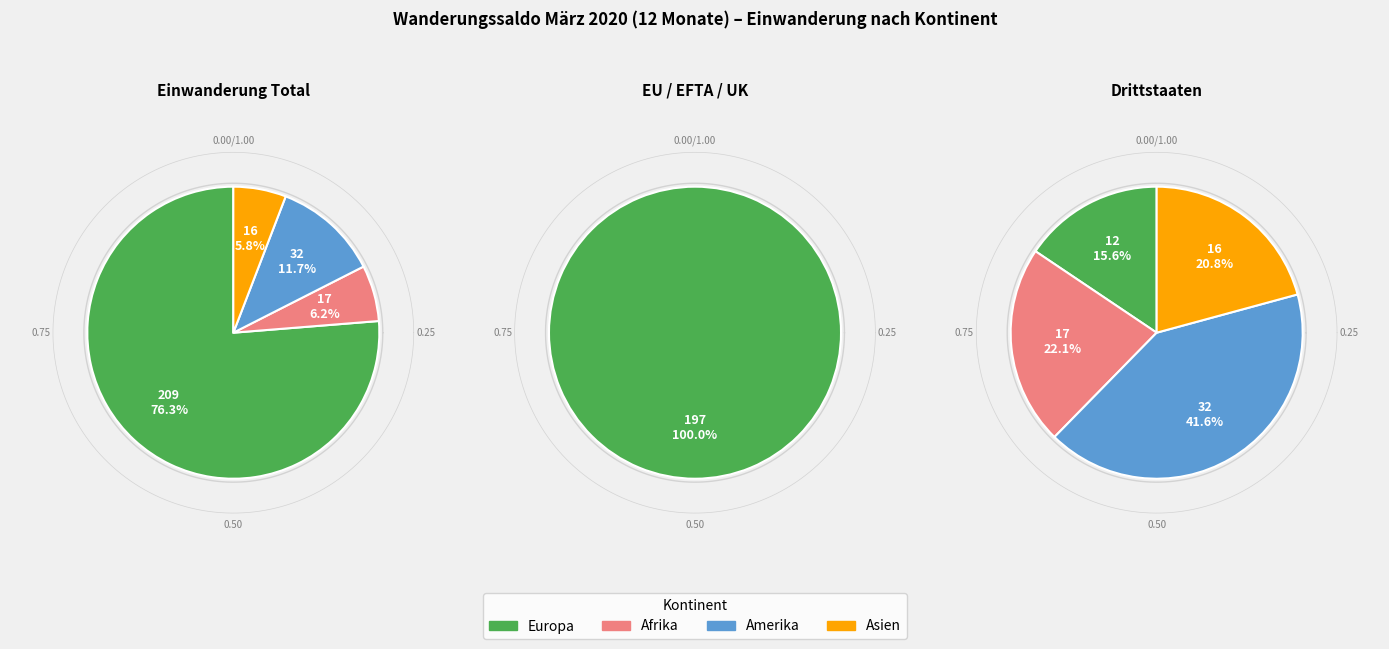

What percentage is the Europa slice, to the nearest percent?

76%